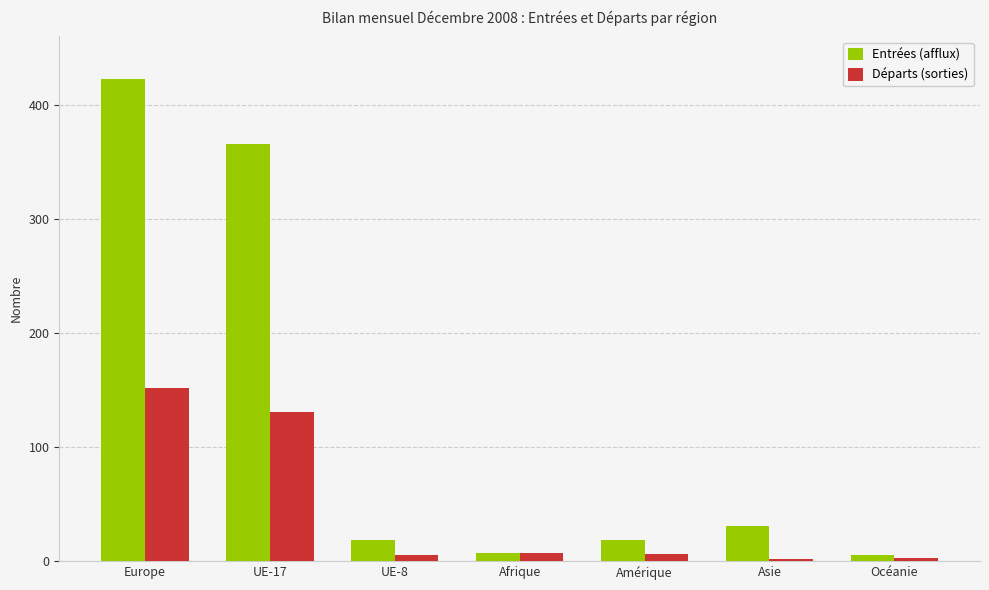

Which series has the largest total across all categories?

Entrées (afflux)